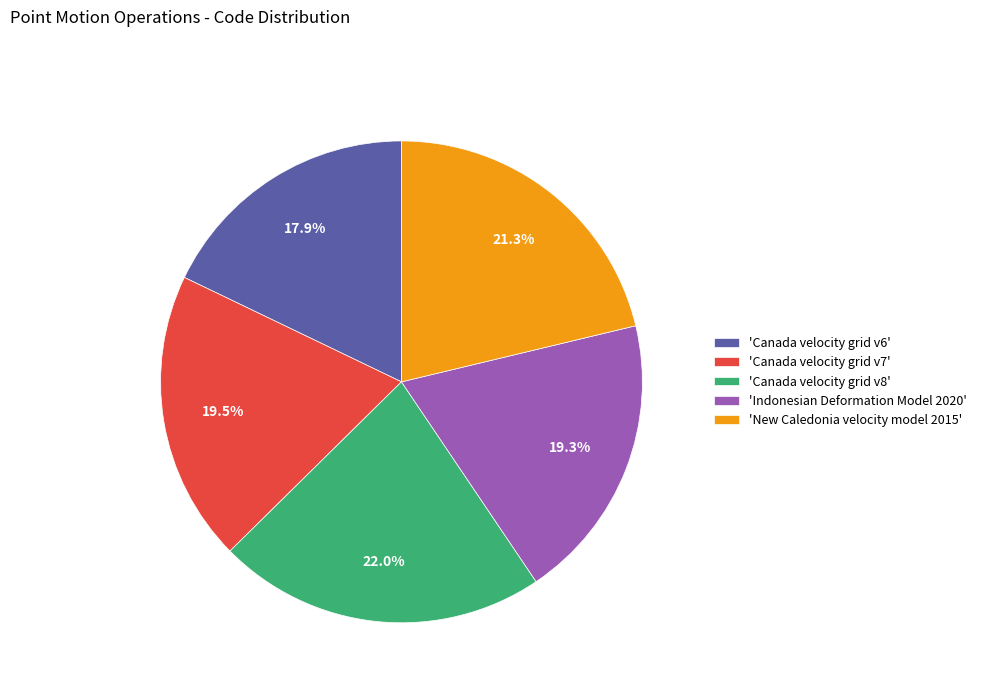

Which category has the biggest portion of the pie?

'Canada velocity grid v8'